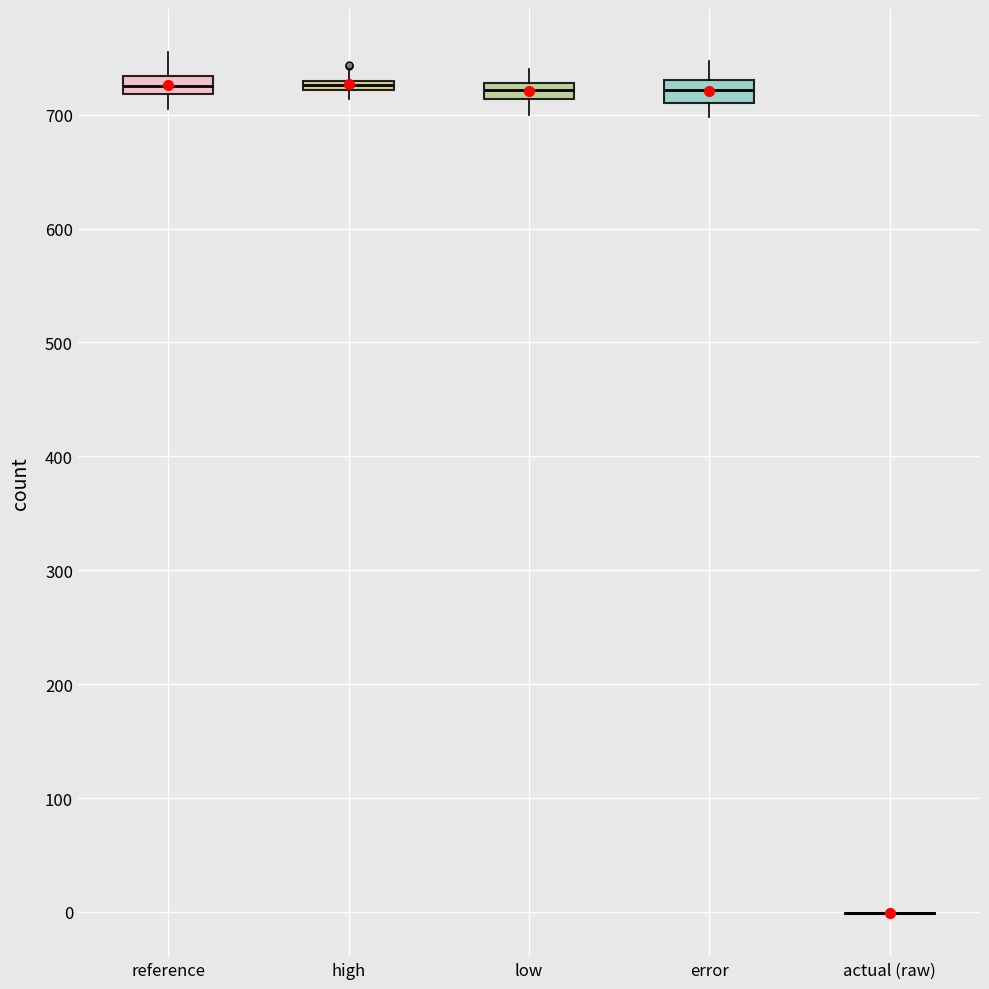

Where is the upper edge of the box for error on the y-axis? The values are not printed on the chart, so give them approximately, as read against the axis.

730